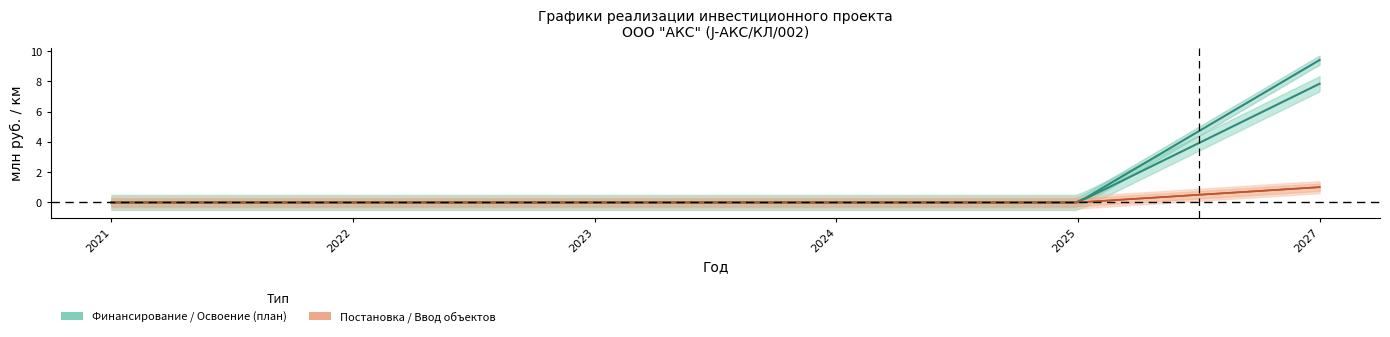

Rank the series at 2024 from highest to lowest value.

Финансирование капитальных вложений, Освоение капитальных вложений, Постановка объектов, Ввод объектов